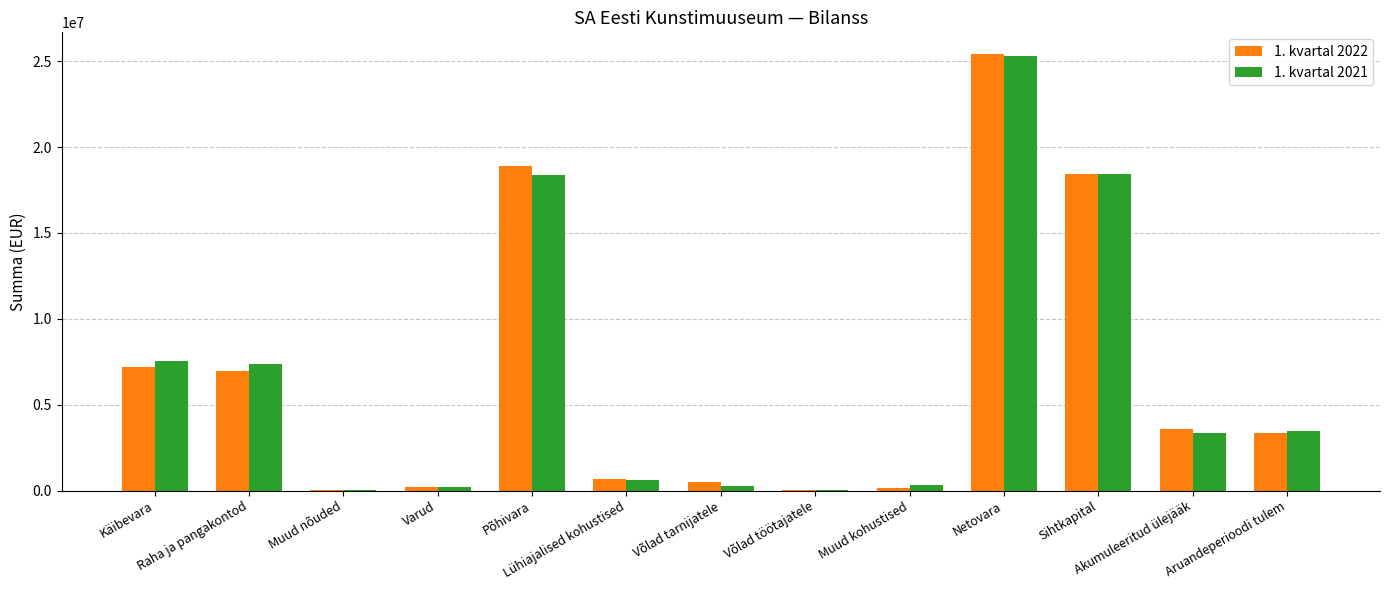

What is the greatest value displayed?

25416554.8